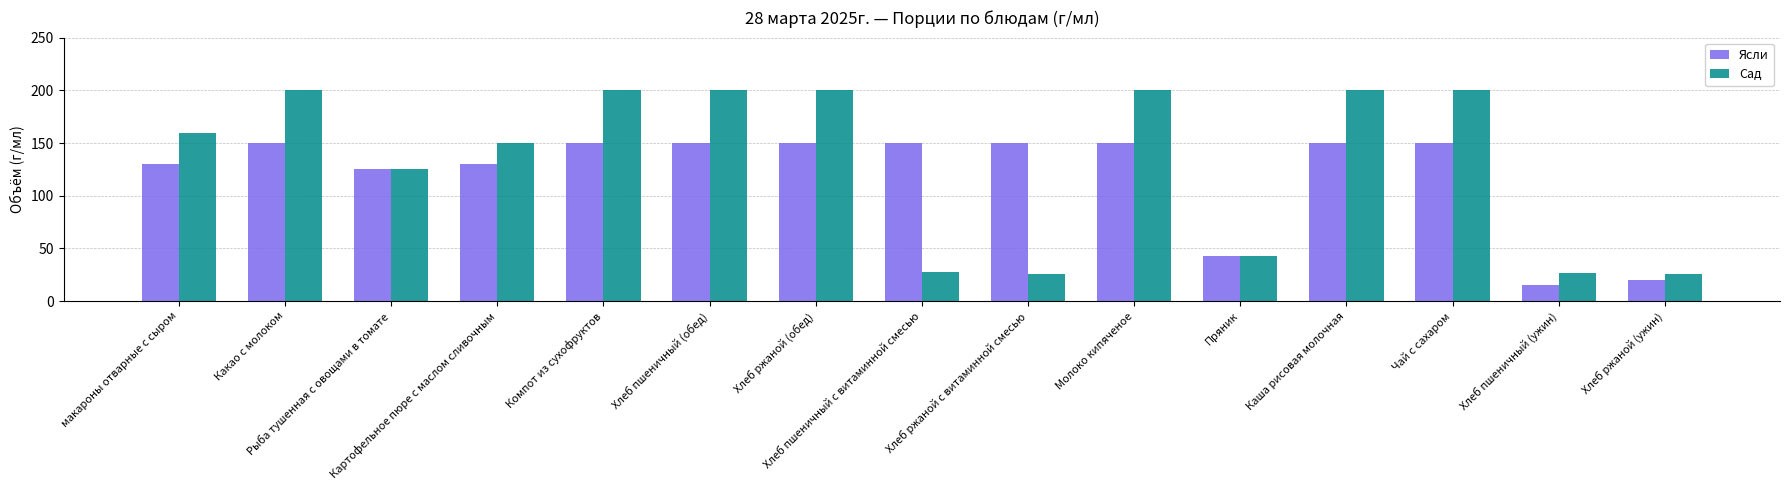

What is the value of the Сад bar at the 13th from the left?

200.0